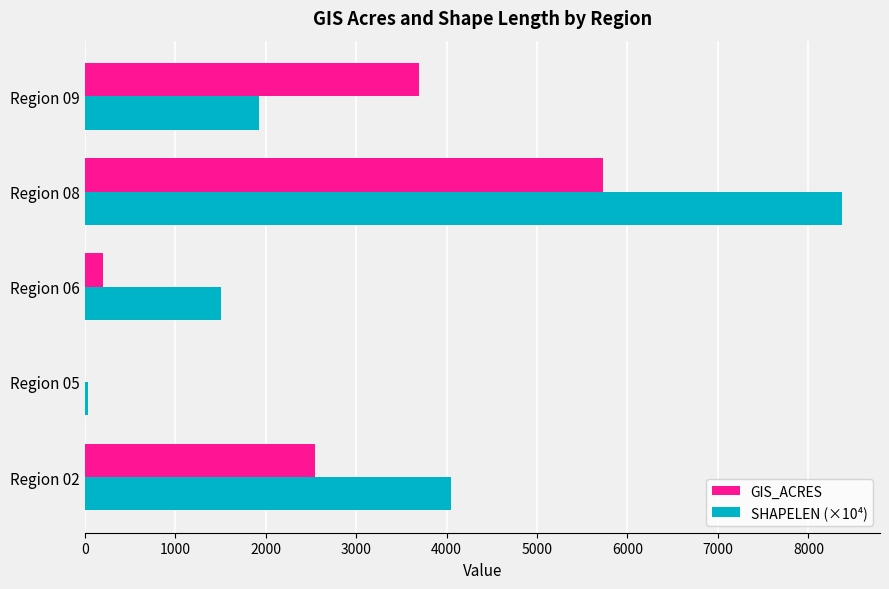

Which label corresponds to the largest value in the chart?

Region 08